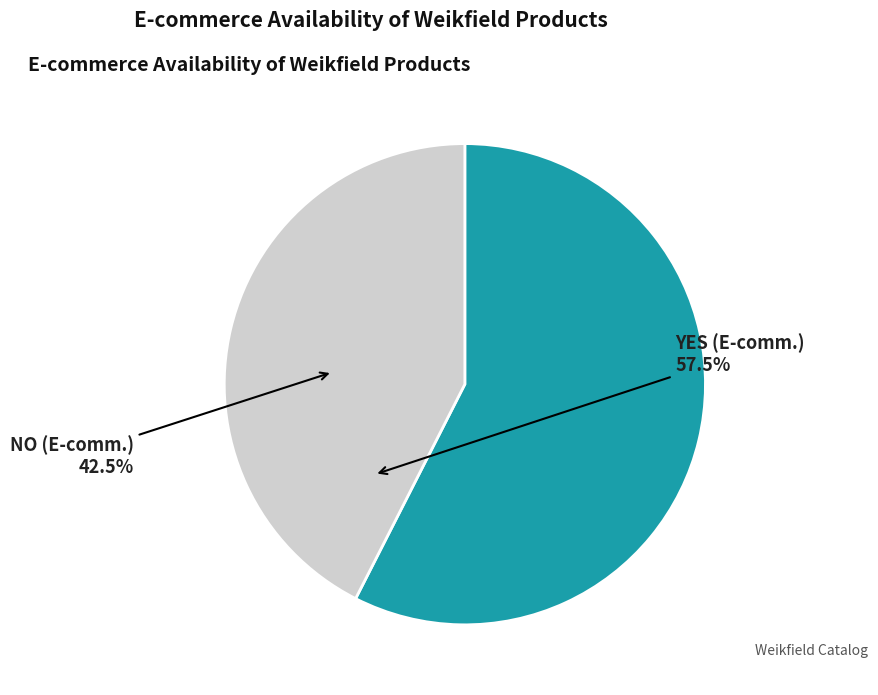

Is the sum of NO (E-comm.) and YES (E-comm.) greater than half?

Yes